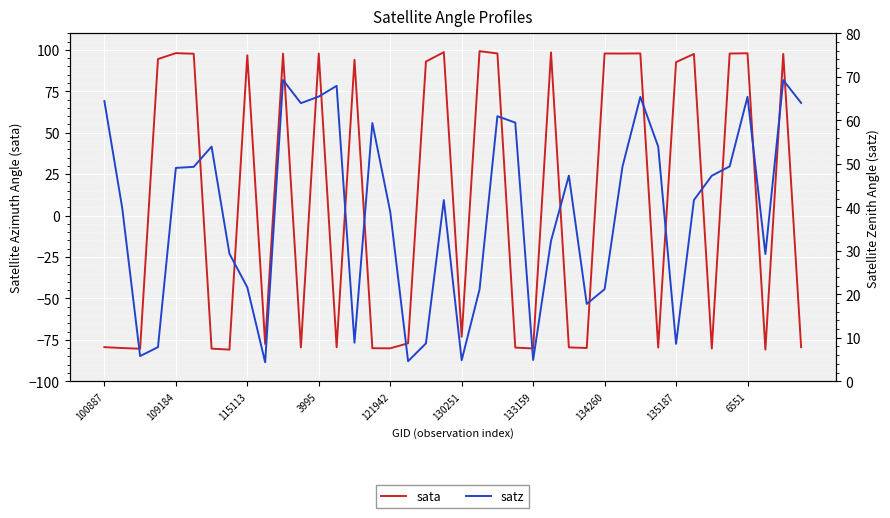

Reading left to right, extract all data points from this chart.

sata: -79.4	-79.9	-80.4	94.4	98.0	97.6	-80.3	-80.9	96.7	-77.5	97.7	-79.6	97.8	-79.4	94.0	-80.0	-80.1	-77.1	92.9	98.6	-73.2	99.2	97.8	-79.7	-80.2	98.4	-79.5	-79.9	97.8	97.7	97.8	-79.6	92.6	97.5	-80.2	97.8	97.9	-80.8	97.5	-79.4
satz: 64.4	39.8	5.8	7.8	49.0	49.3	53.9	29.3	21.6	4.4	69.2	63.9	65.4	67.9	8.9	59.4	39.0	4.6	8.7	41.6	4.8	21.1	60.9	59.5	4.9	32.3	47.3	17.8	21.2	49.3	65.4	53.9	8.6	41.7	47.2	49.4	65.4	29.3	69.2	64.0